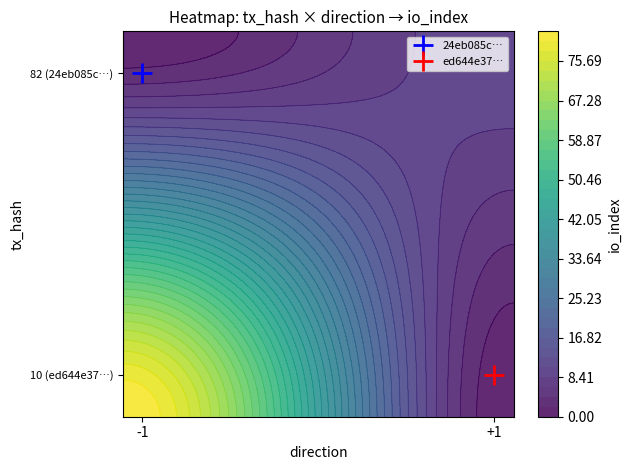

How many data points in 24eb085c477cf7021f812778e0e22f0802d88c8 are less than 82?

1